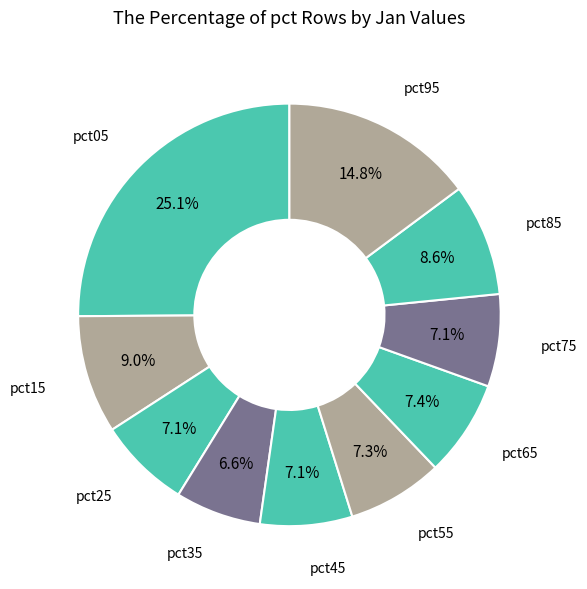

What is the largest slice in the pie chart?

pct05